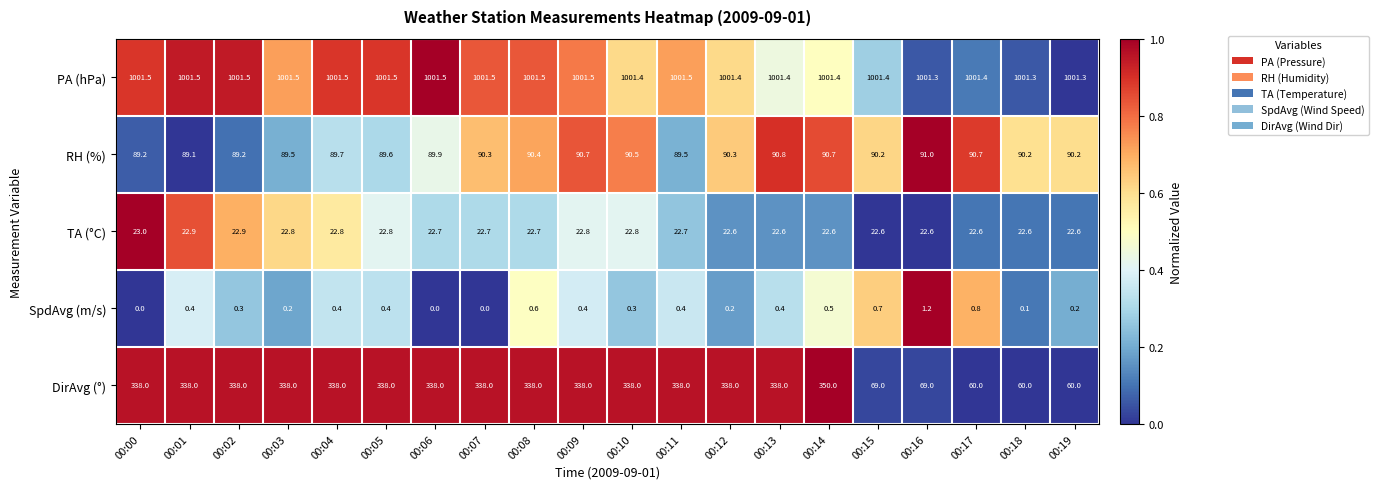

Which series changed the most between 00:08 and 00:10?

SpdAvg (m/s)